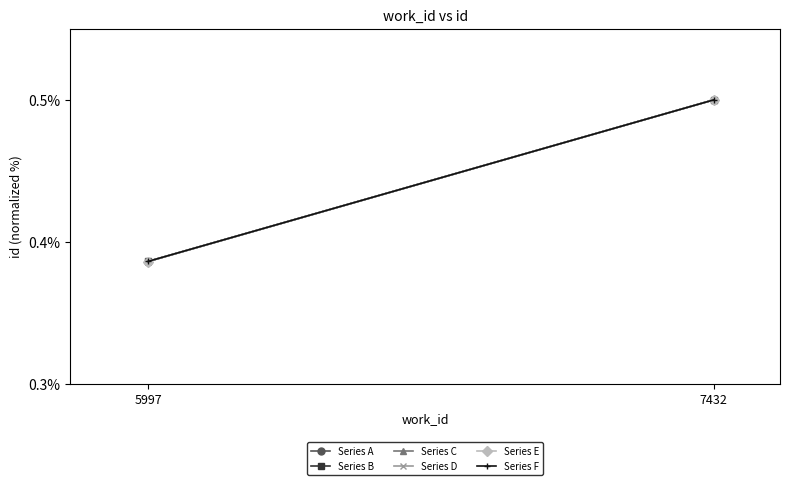

Which series has the largest total across all categories?

Series B